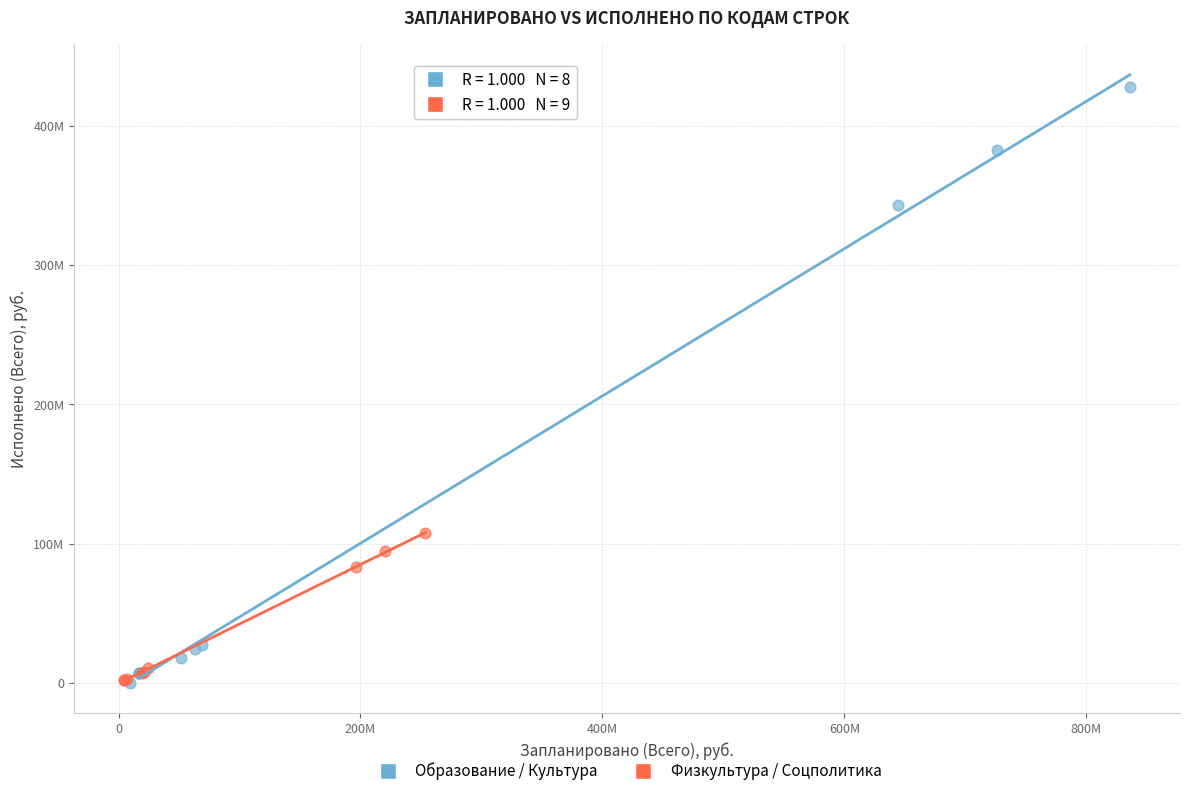

Which series reaches the maximum Y coordinate?

Образование / Культура